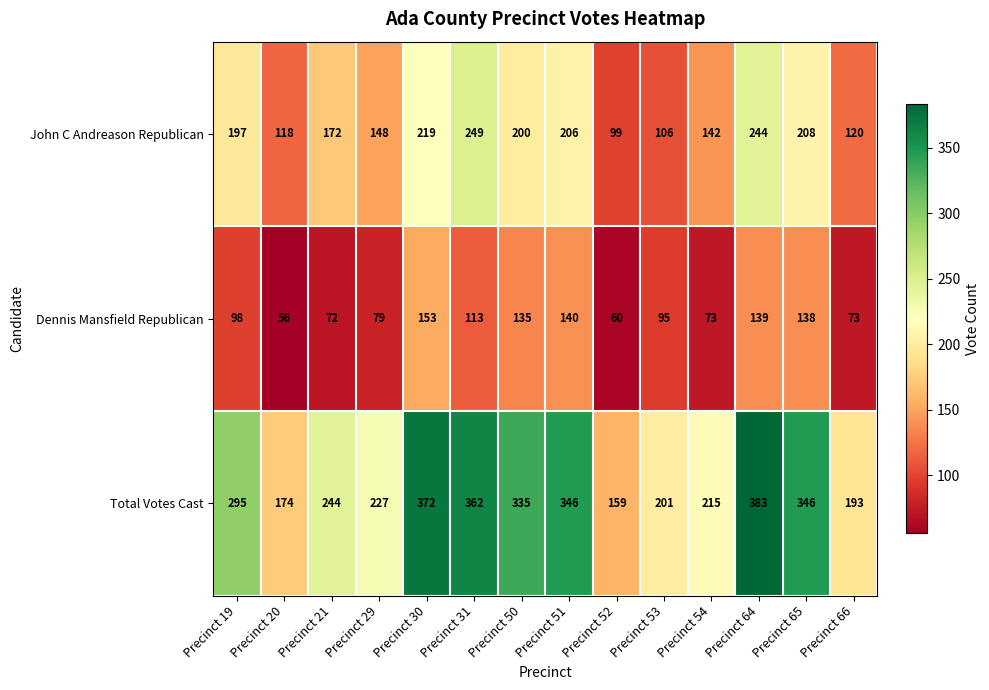

What is the total value across all series at Precinct 31?

724